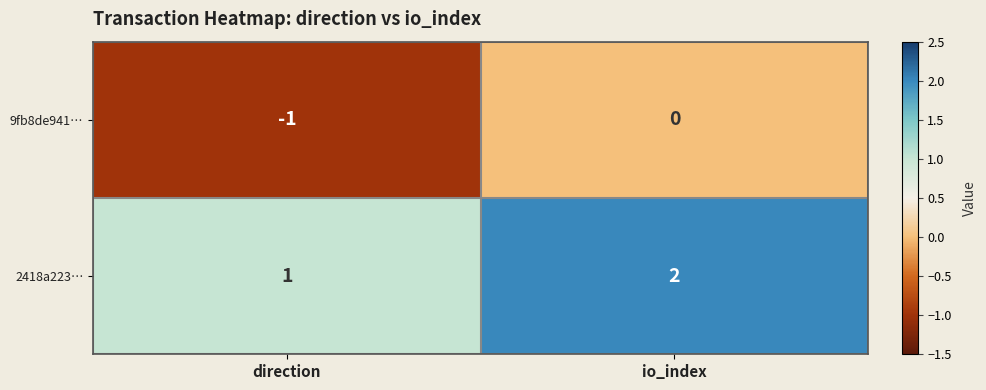

Which category has the lowest value across all series?

direction